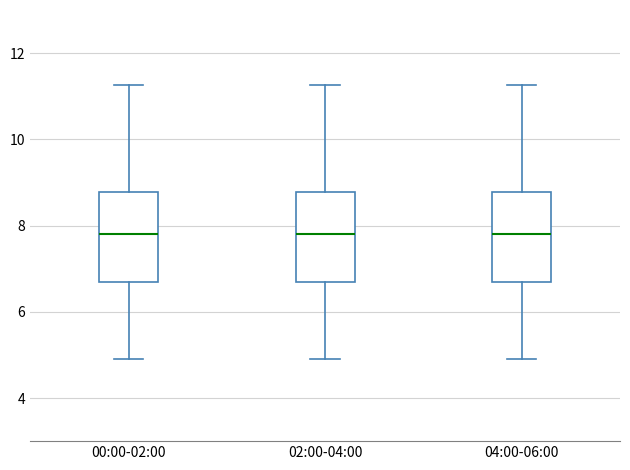

Reading left to right, transcribe this box plot: for each box, give where its median line is, the range the box spans, and where its two whiskers end, as read against the y-axis. The values are not printed on the chart, so give them approximately, as read against the axis.

00:00-02:00: median 7.8, box 6.6 to 8.8, whiskers 5.0 to 11.2
02:00-04:00: median 7.8, box 6.6 to 8.8, whiskers 5.0 to 11.2
04:00-06:00: median 7.8, box 6.6 to 8.8, whiskers 5.0 to 11.2